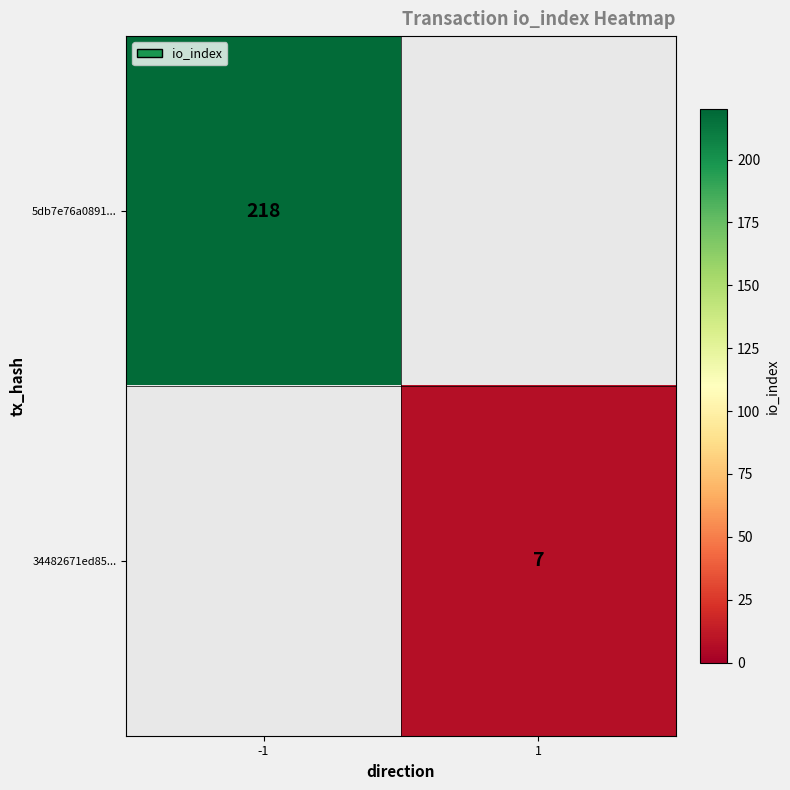

At which category does the chart reach its peak across all series?

-1